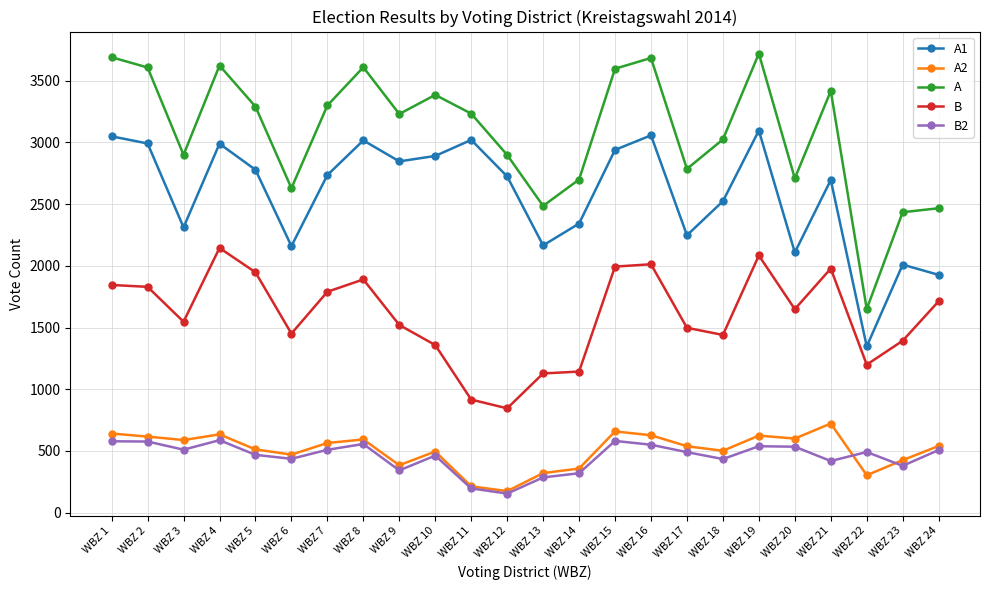

Is this an area chart (filled region under the line)?

No